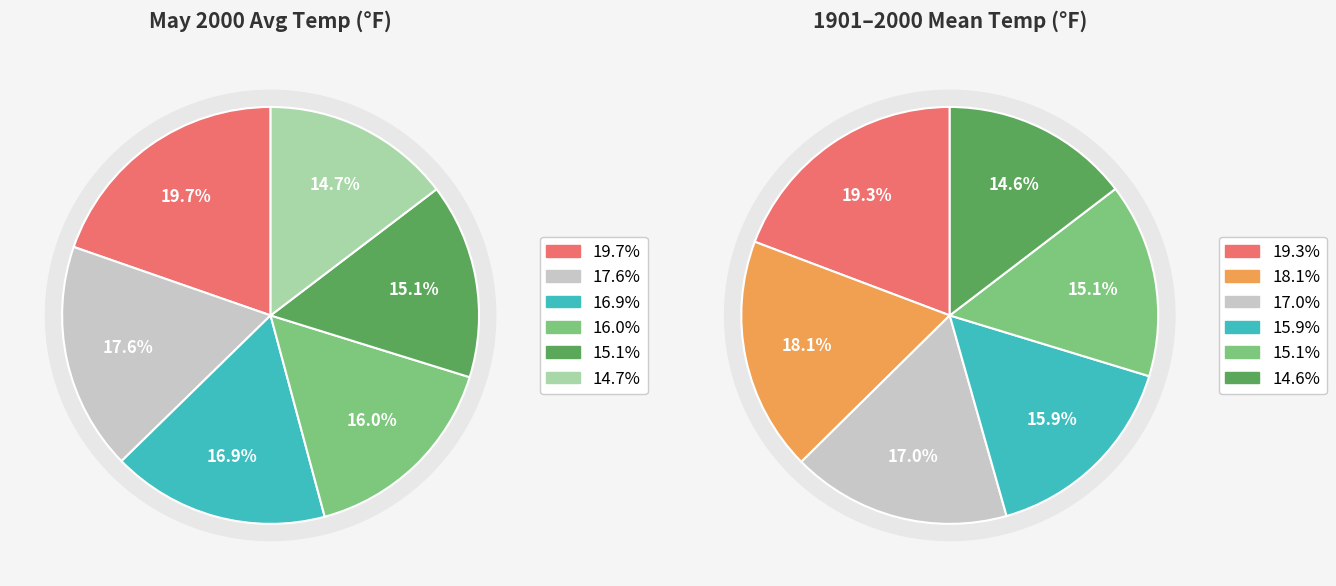

The Period 2 slice represents 4% of the pie. True or false?

False